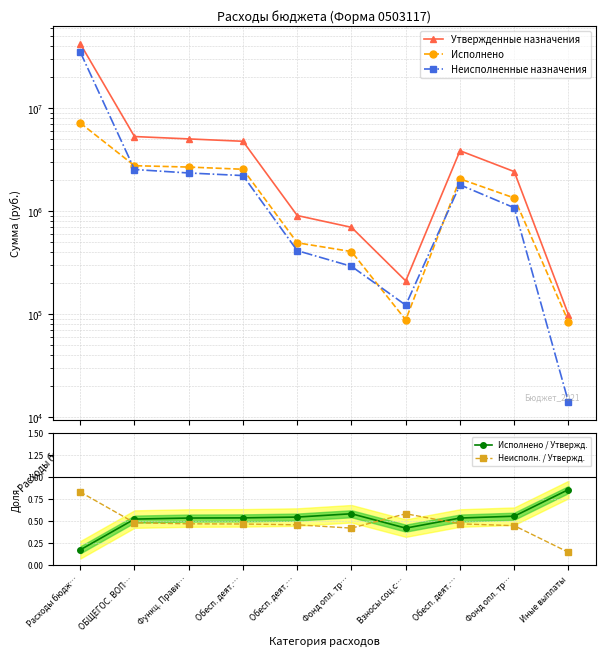

What is the average value of the Неисполн. / Утвержд. series?

0.5